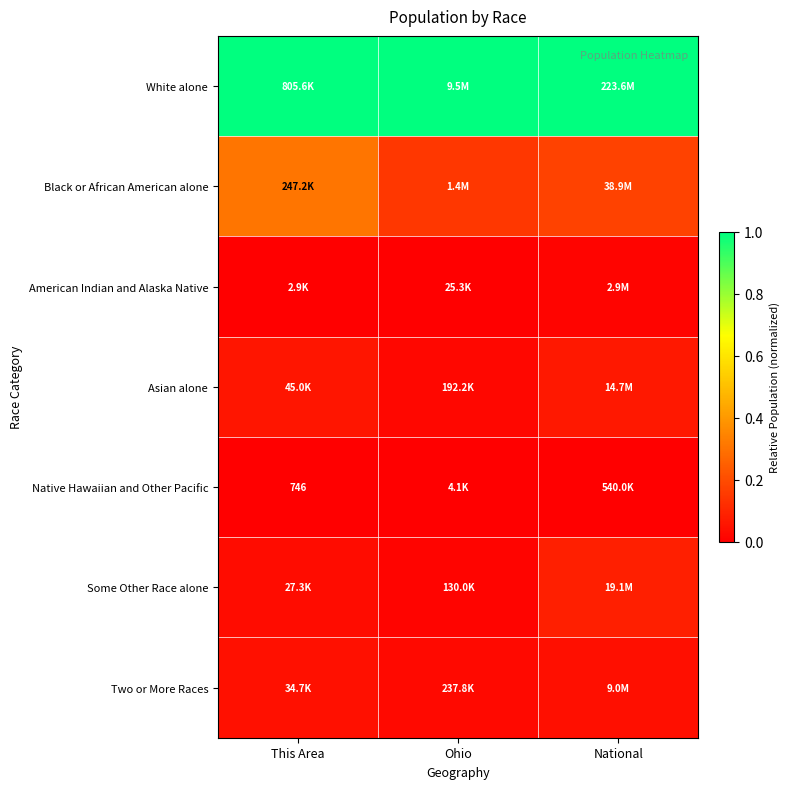

Rank the series at National from highest to lowest value.

White alone, Black or African American alone, Some Other Race alone, Asian alone, Two or More Races, American Indian and Alaska Native, Native Hawaiian and Other Pacific